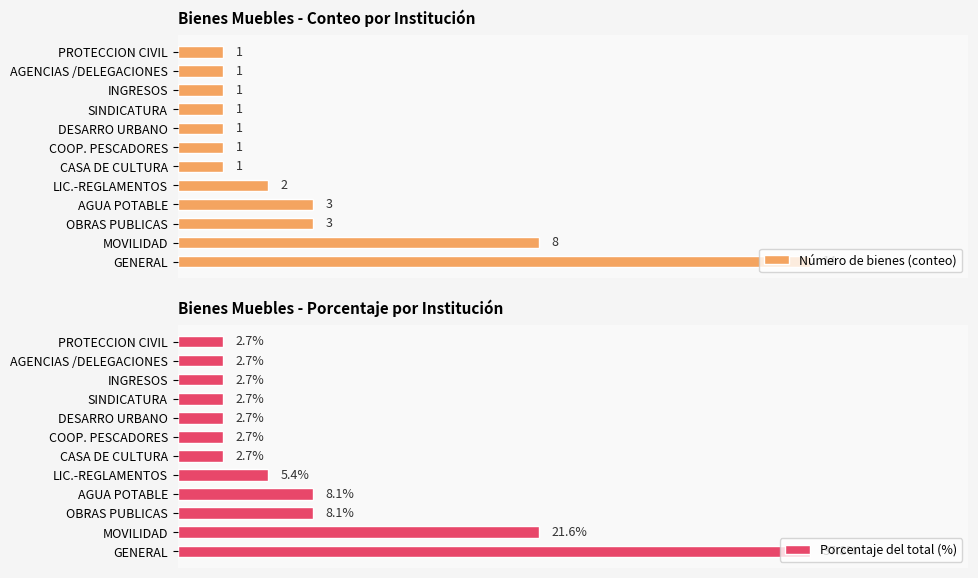

At which label does Porcentaje del total (%) reach its peak?

GENERAL